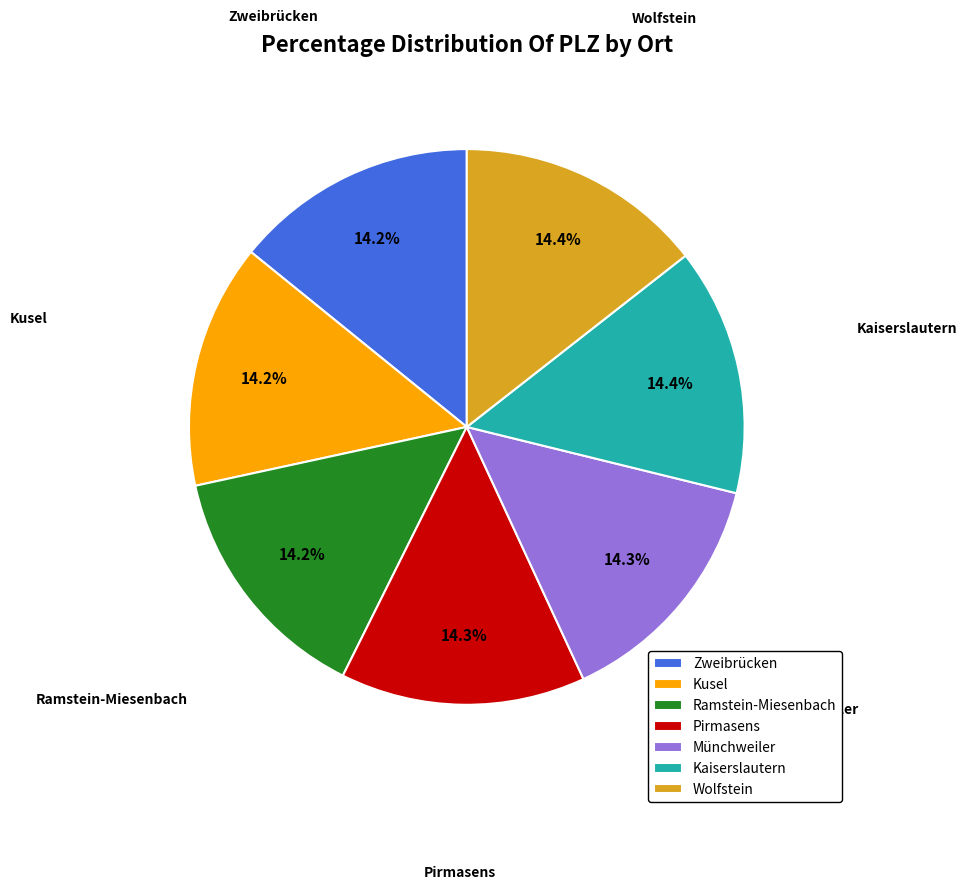

Approximately how many times larger is the value at Kaiserslautern compared to Wolfstein?

1.0